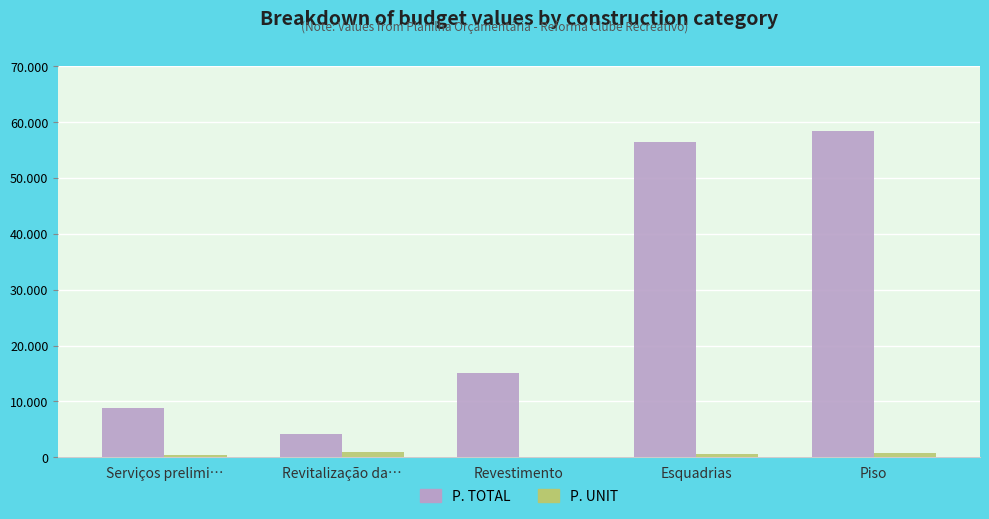

Are the bars horizontal?

No